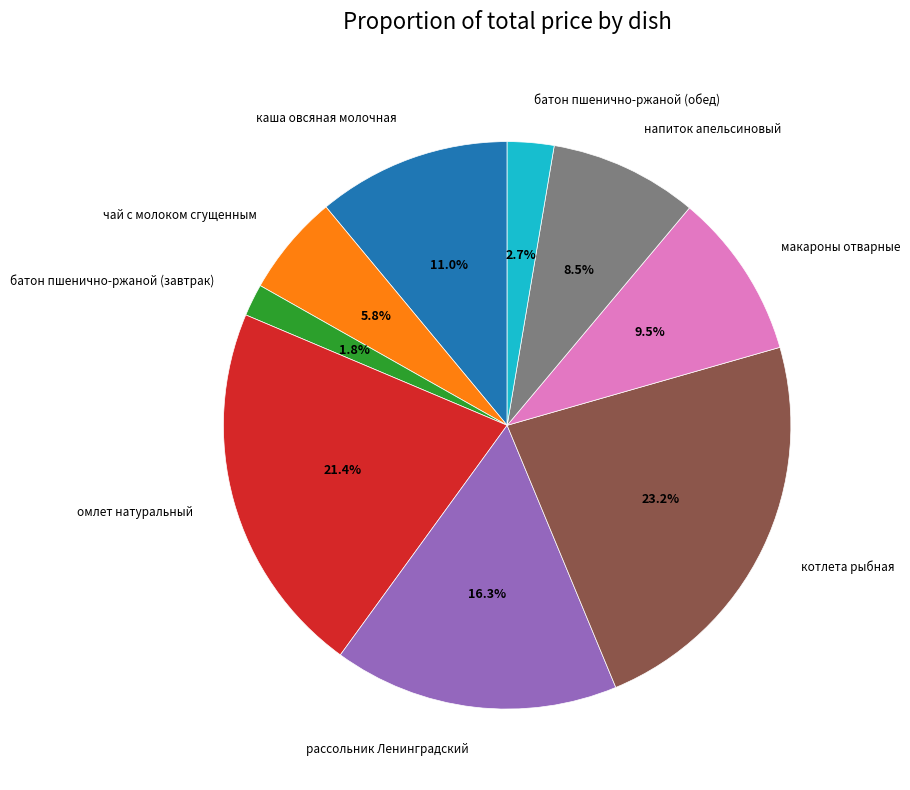

Is there any slice that represents more than half of the pie?

No